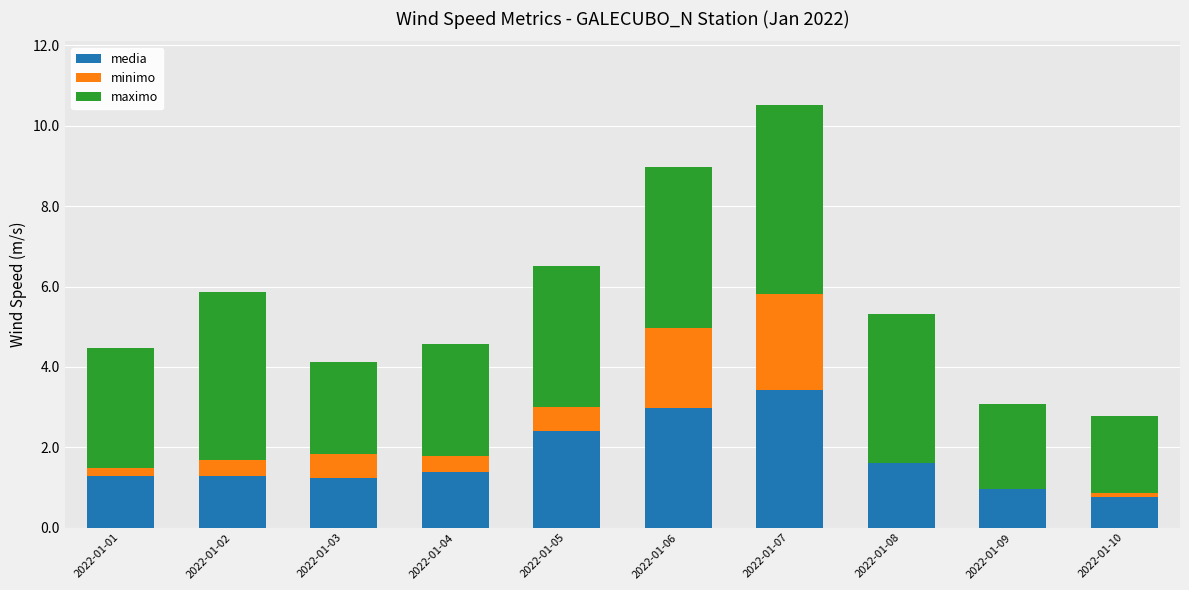

What is the maximum value for media?

3.4